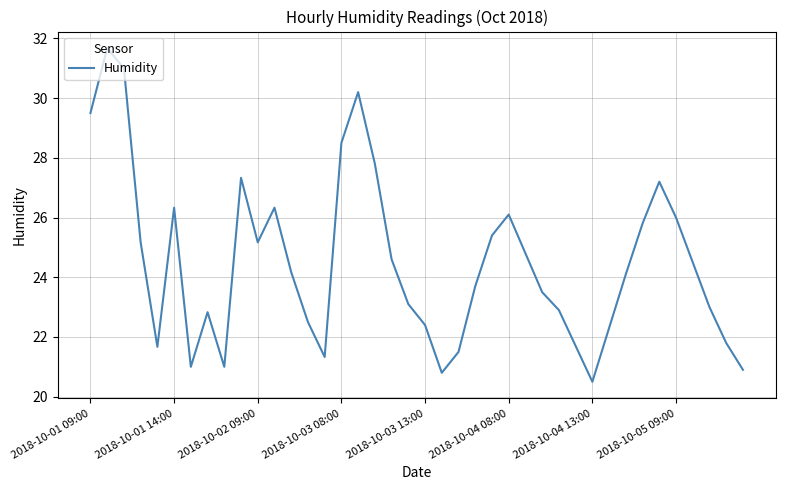

What is the minimum value shown in the chart?

20.5